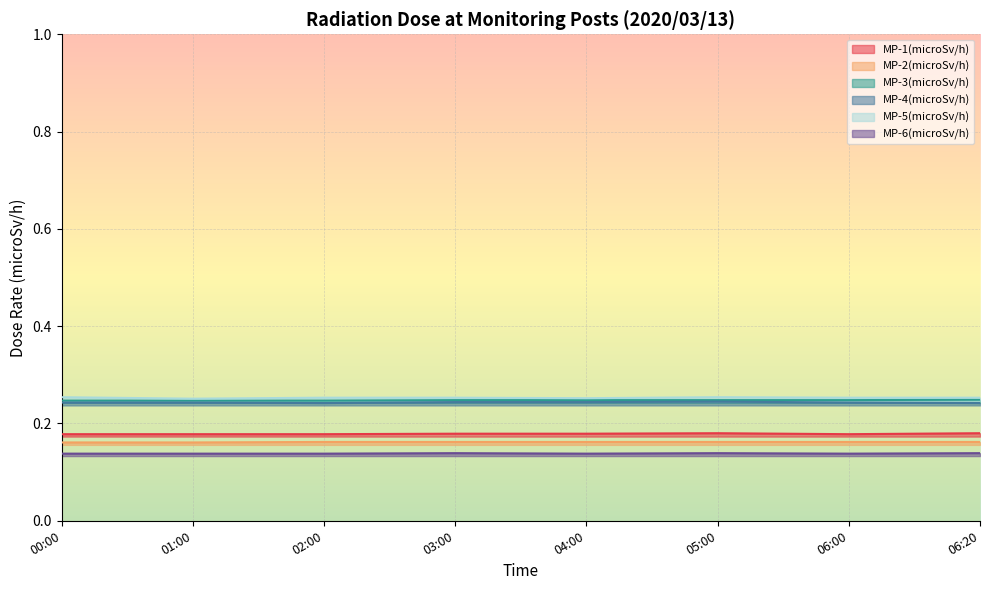

At how many categories does at least one series exceed 0?

8